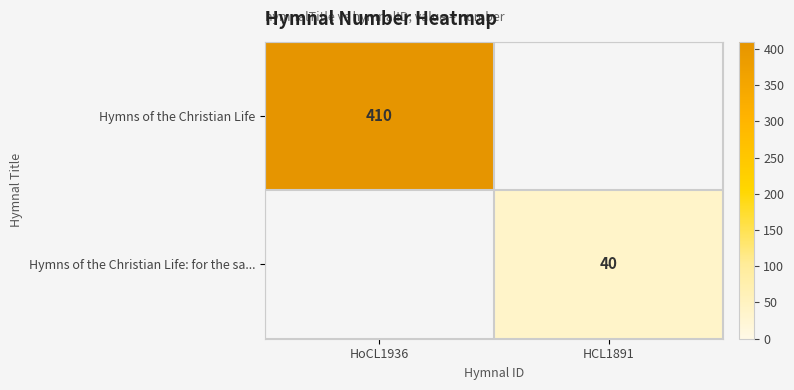

Is it true that Hymns of the Christian Life equals 410 at HoCL1936?

True